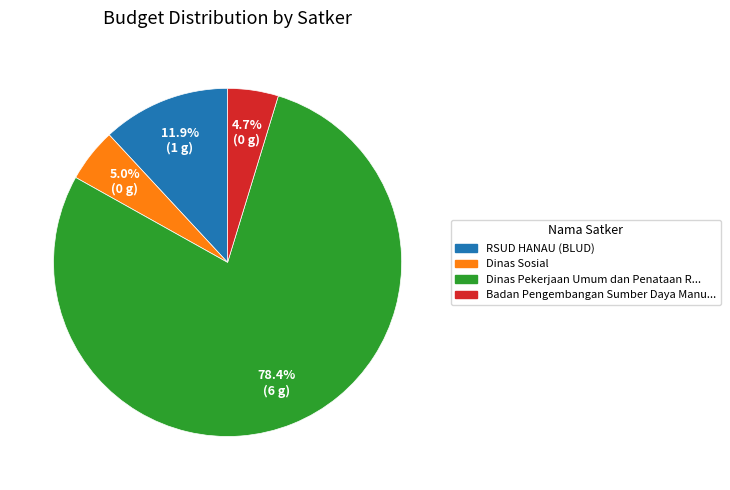

What portion of the pie excludes Dinas Pekerjaan Umum dan Penataan R...?

21.6%